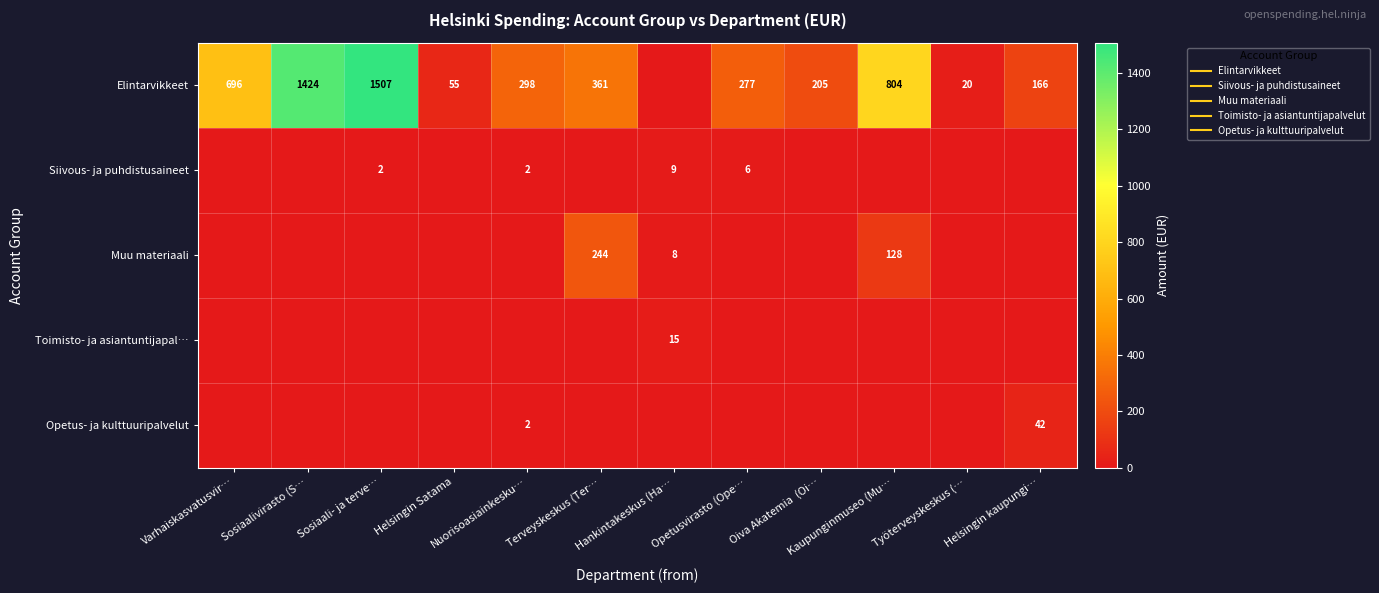

How many values in the Elintarvikkeet series exceed 297?

6